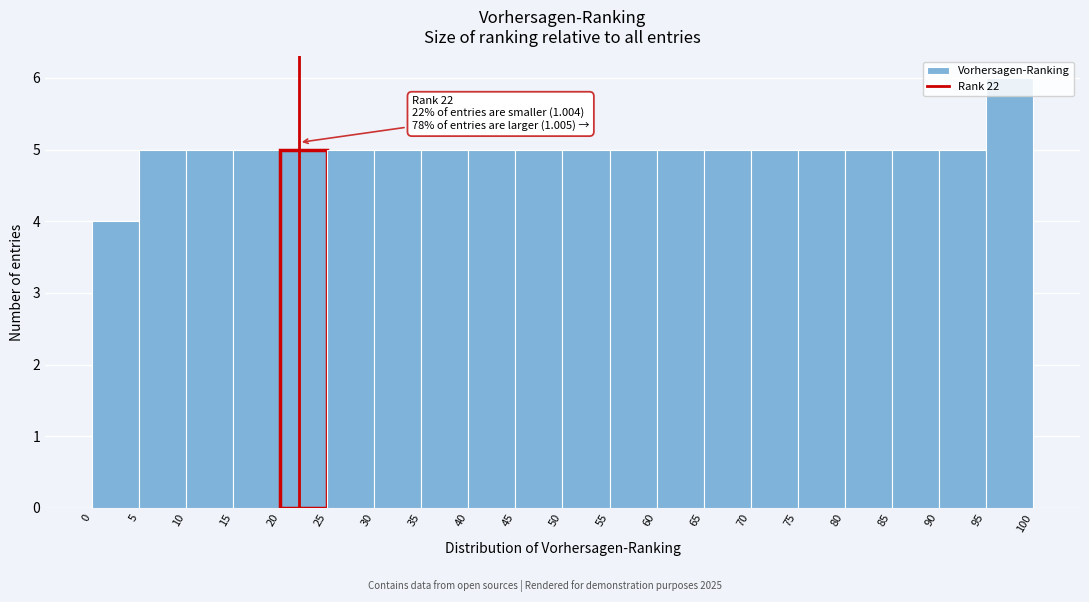

Over which range of the x-axis is the bar tallest?

95 to 100